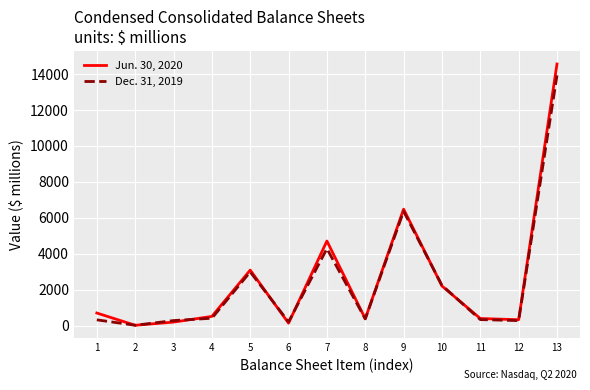

What is the minimum value for Jun. 30, 2020?

30